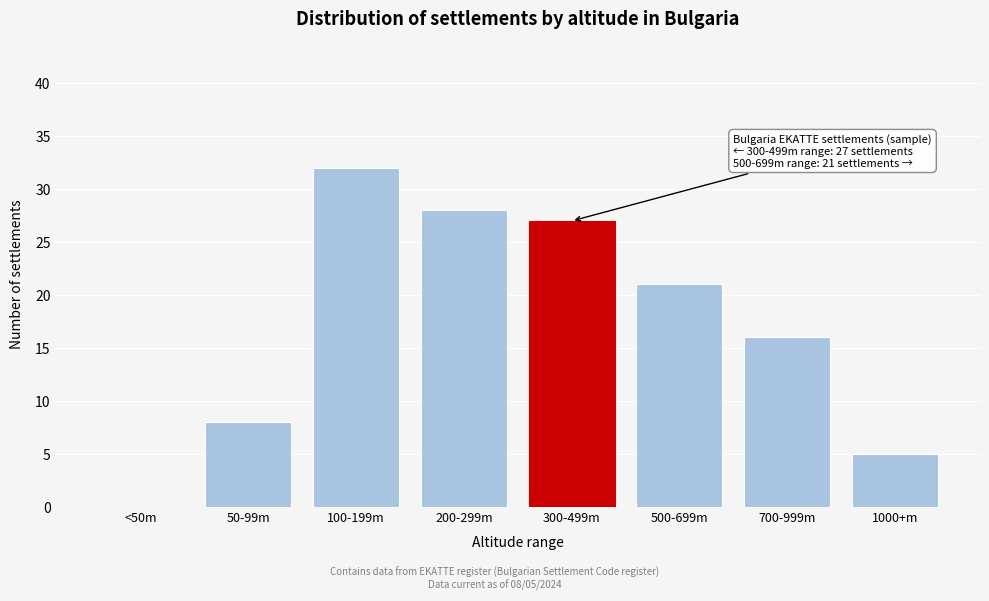

Reading left to right, list all the values displayed in this chart.

<50m=0	50-99m=8	100-199m=32	200-299m=28	300-499m=27	500-699m=21	700-999m=16	1000+m=5